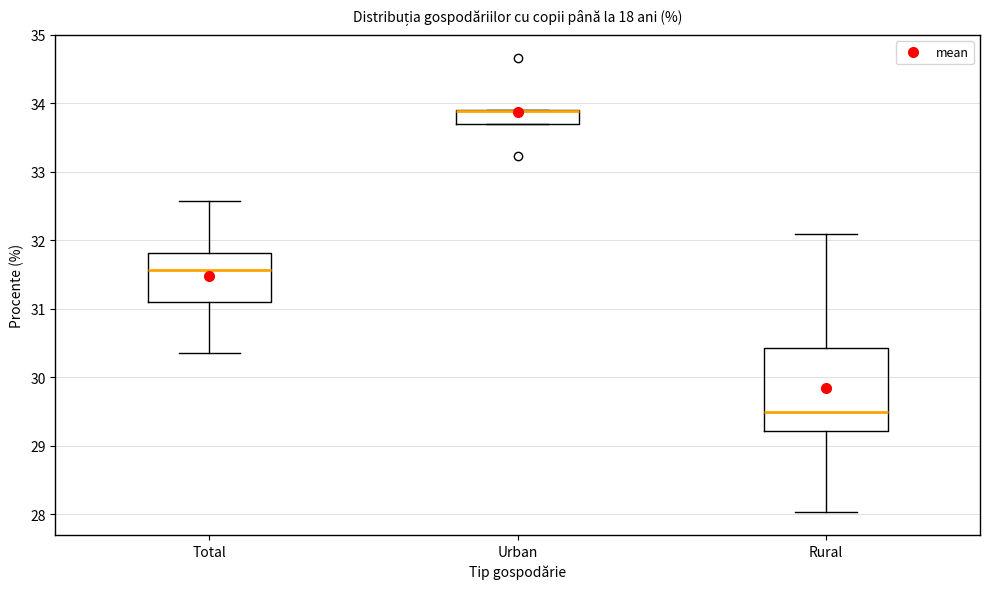

Reading left to right, transcribe this box plot: for each box, give where its median line is, the range the box spans, and where its two whiskers end, as read against the y-axis. The values are not printed on the chart, so give them approximately, as read against the axis.

Total: median 31.6, box 31.1 to 31.8, whiskers 30.4 to 32.6
Urban: median 33.9 (drawn on the box's upper edge), box 33.7 to 33.9, whiskers 33.7 to 33.9
Rural: median 29.5, box 29.2 to 30.4, whiskers 28.0 to 32.1